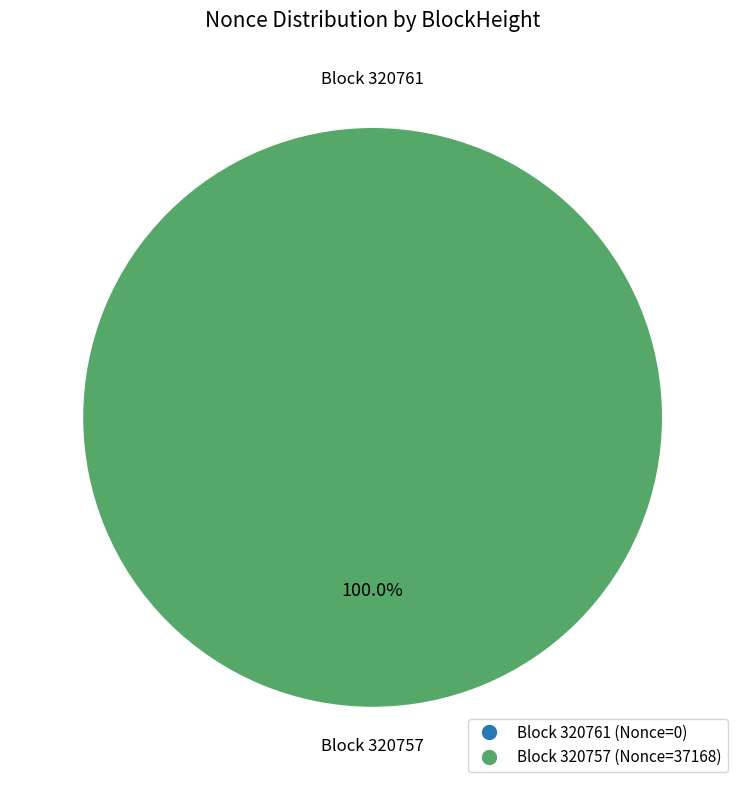

Count the number of slices in the pie.

2